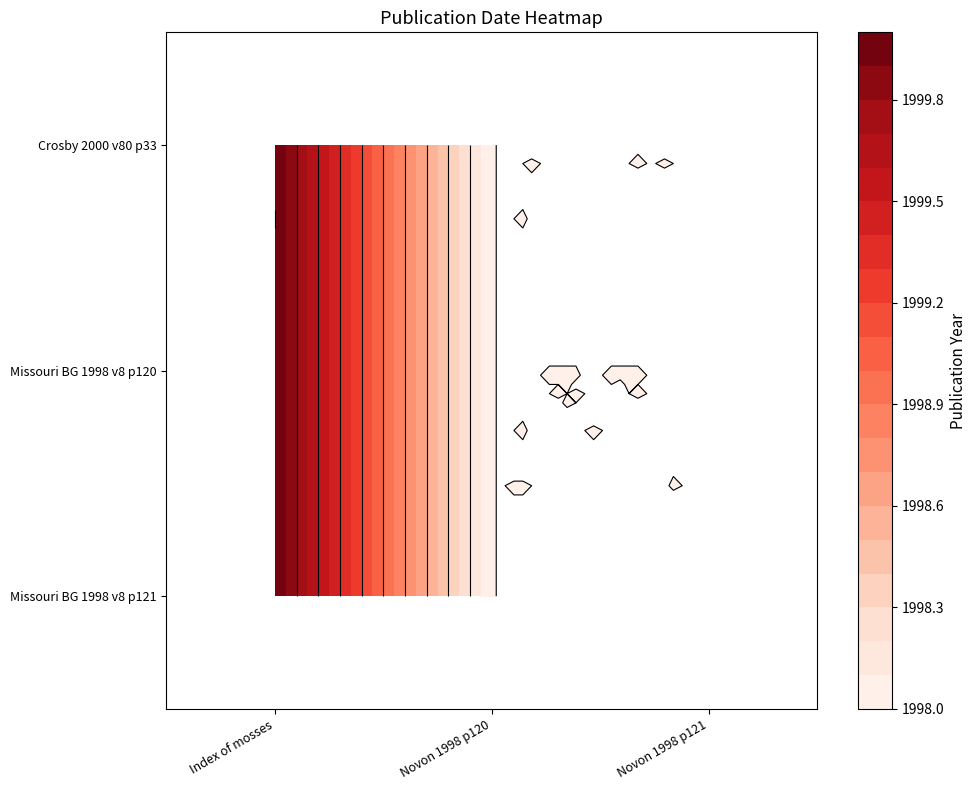

At which category does the chart reach its minimum across all series?

Novon 1998 p120